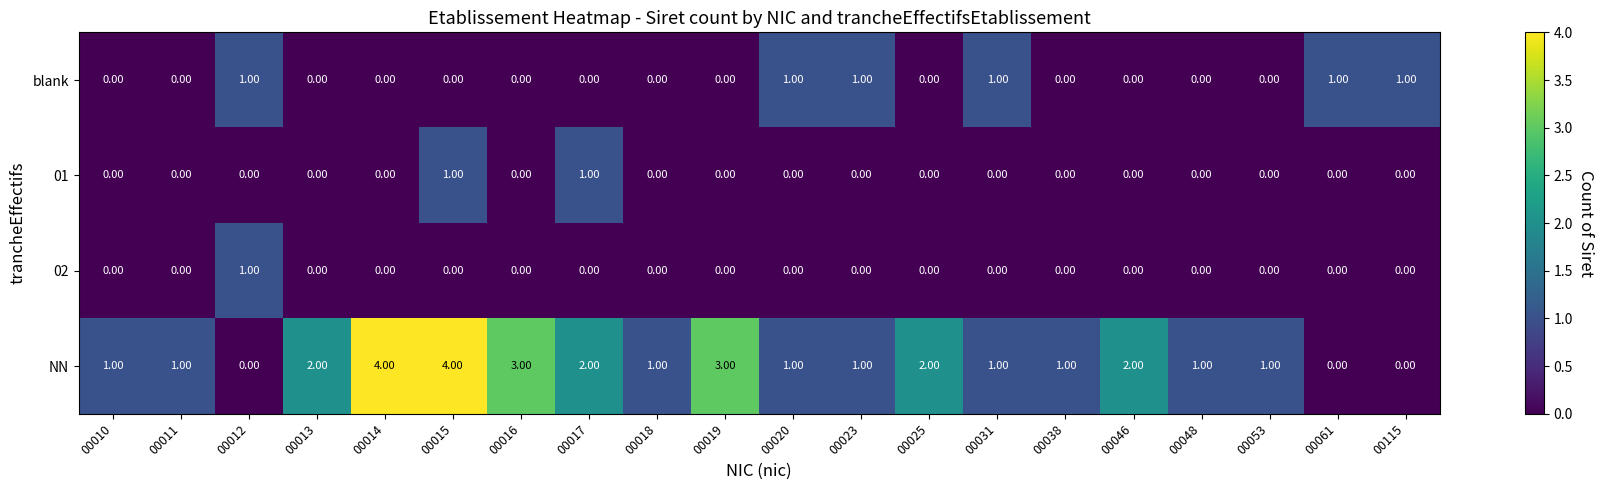

How many distinct data groups are displayed?

4